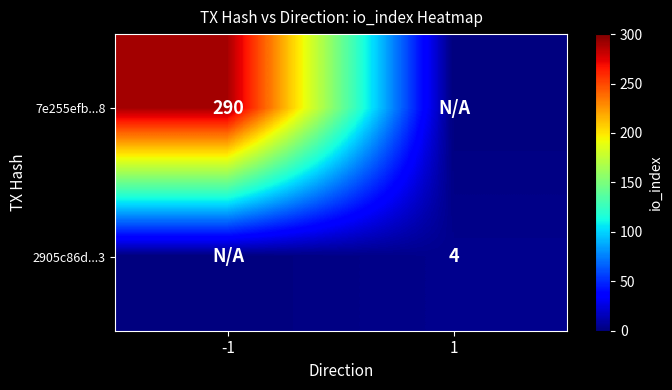

The value of 7e255efb...8 at -1 is 290. True or false?

True